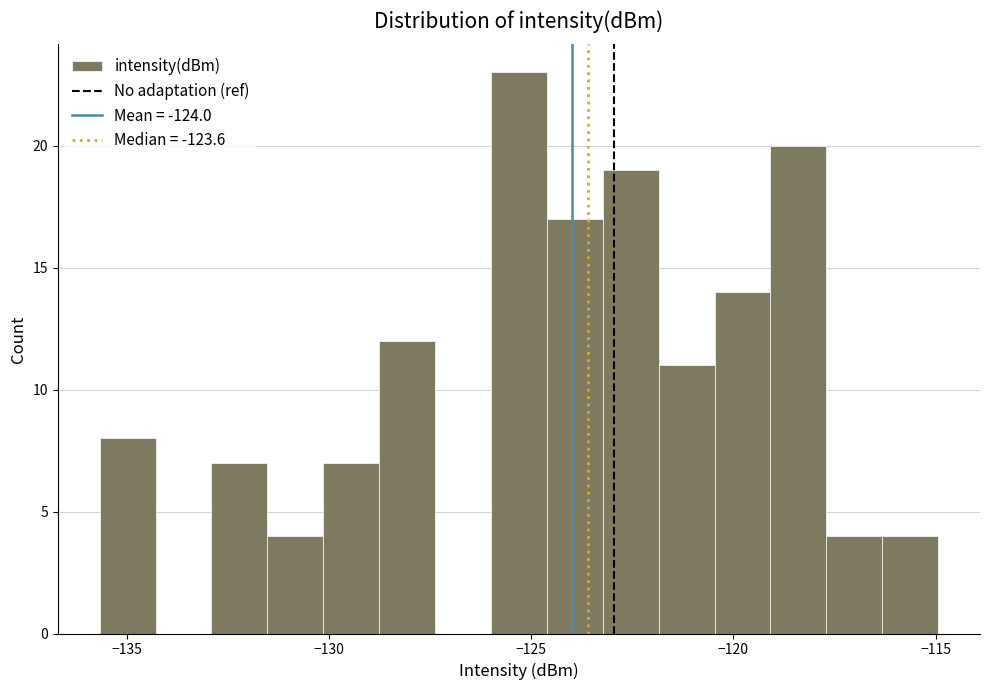

Around what value on the x-axis is the tallest bar? Give the approximate position of its centre, as read against the axis.

-125.5